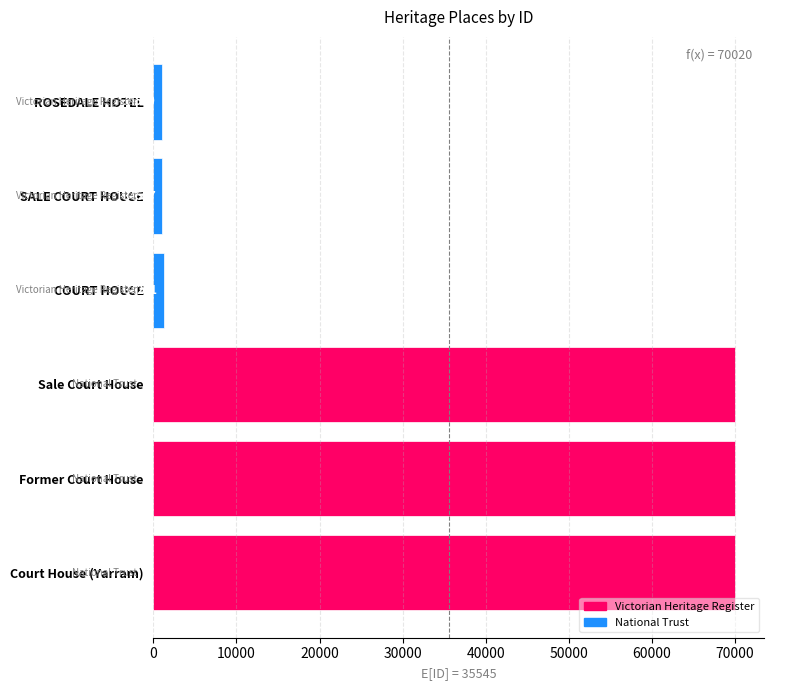

What is the average value?

35545